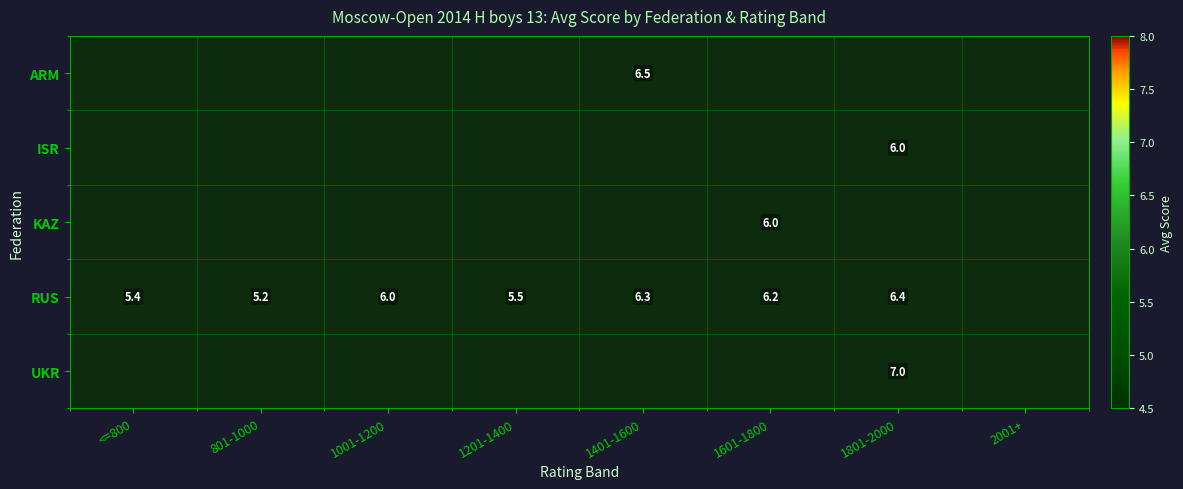

The RUS series shows 6.3 at 1401-1600. True or false?

True